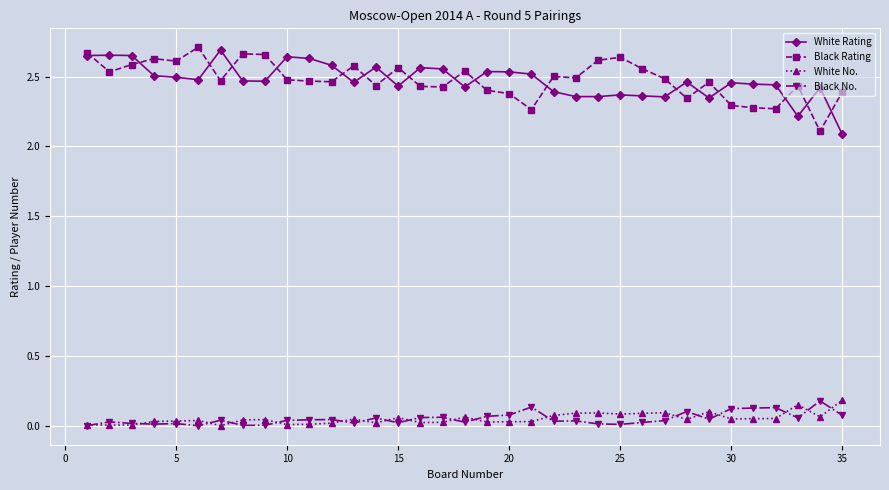

True or false: White No. and White Rating cross at least once.

False